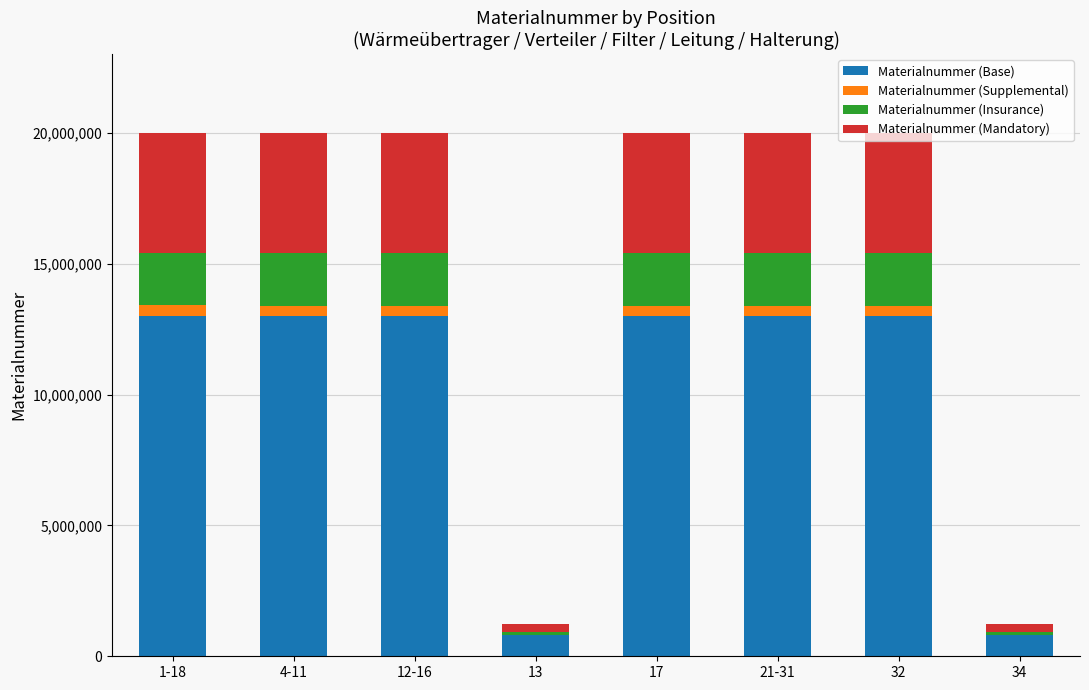

What is the highest value of the Materialnummer (Base) series?

13010235.6